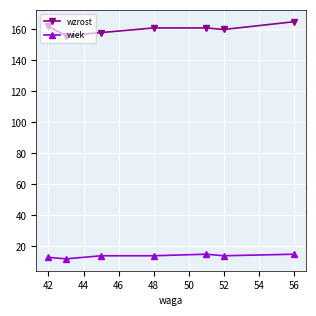

What is the average value of the wzrost series?

160